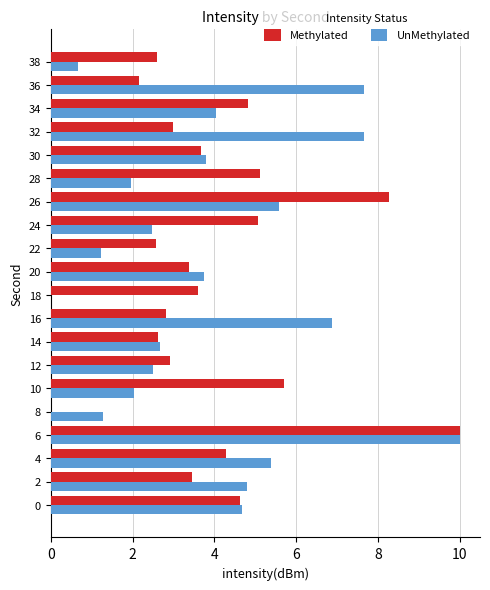

At which category does the chart reach its peak across all series?

6